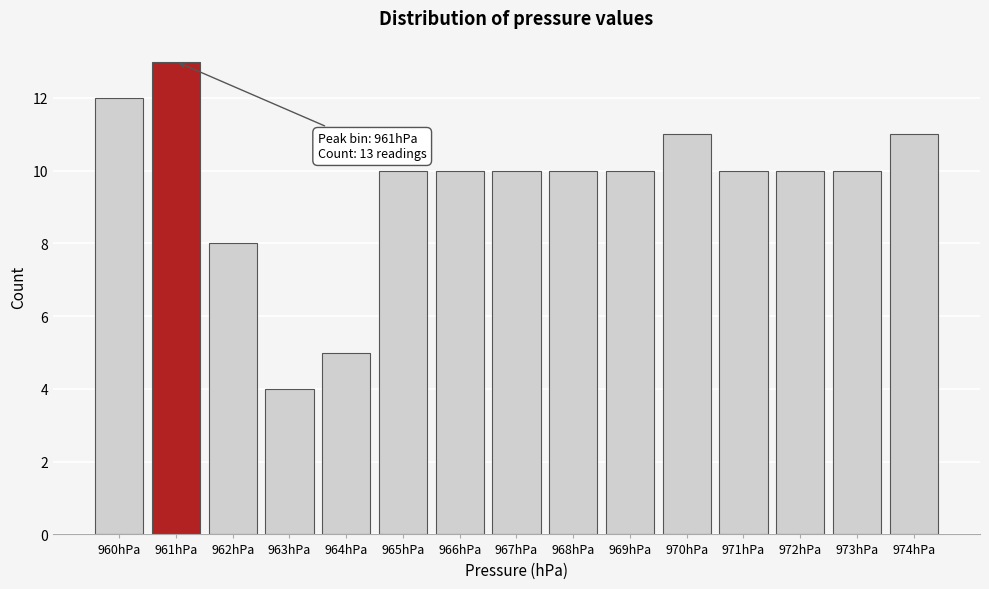

Reading left to right, list all the values displayed in this chart.

960hPa=12	961hPa=13	962hPa=8	963hPa=4	964hPa=5	965hPa=10	966hPa=10	967hPa=10	968hPa=10	969hPa=10	970hPa=11	971hPa=10	972hPa=10	973hPa=10	974hPa=11